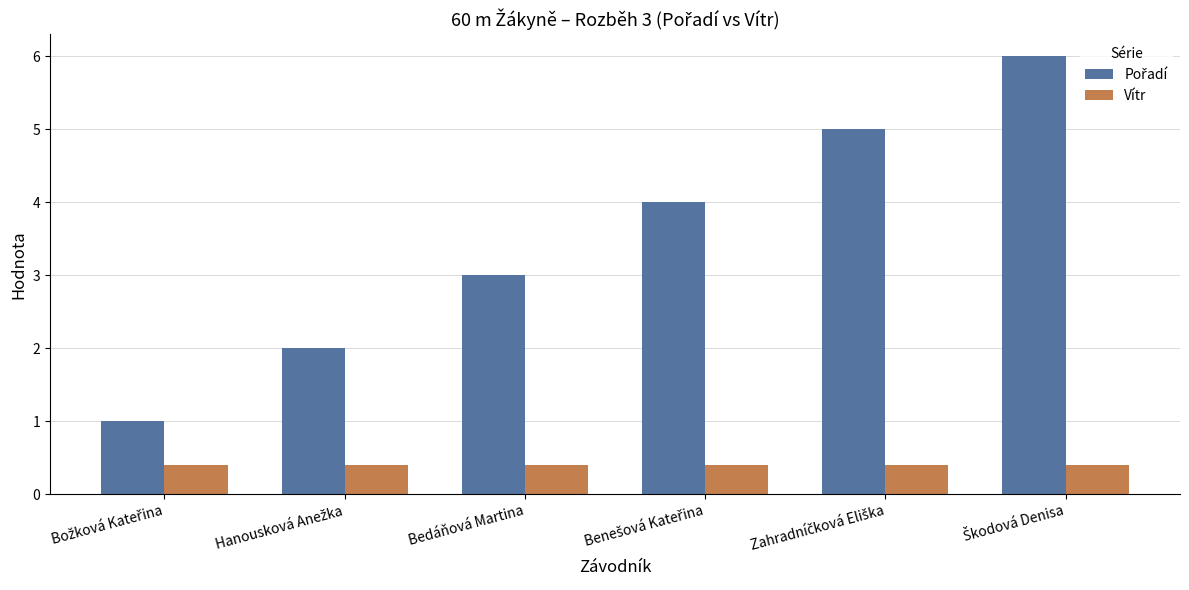

What is the smallest value displayed?

0.4